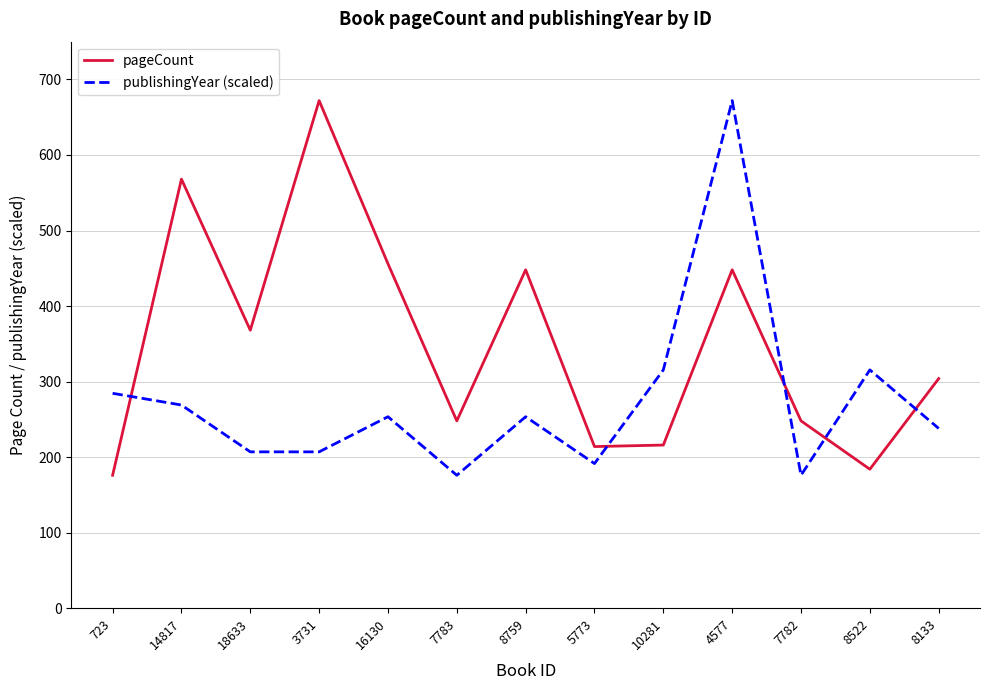

How many distinct data groups are displayed?

2